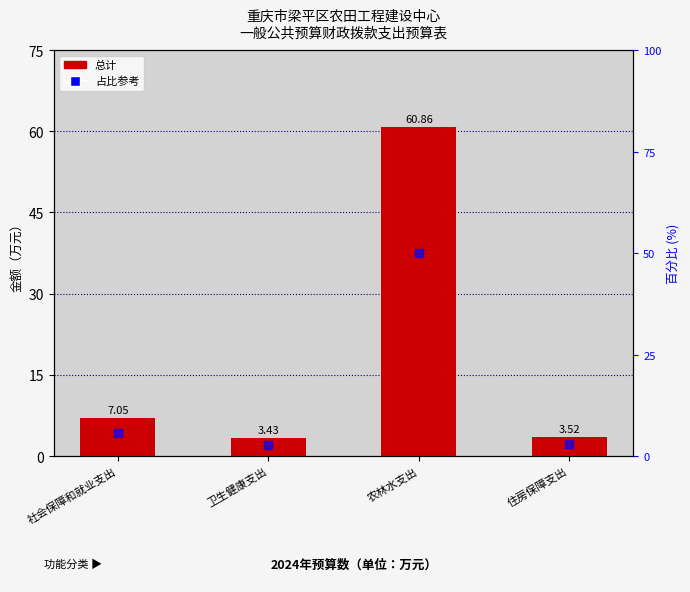

At which category is the sum across all series the highest?

农林水支出